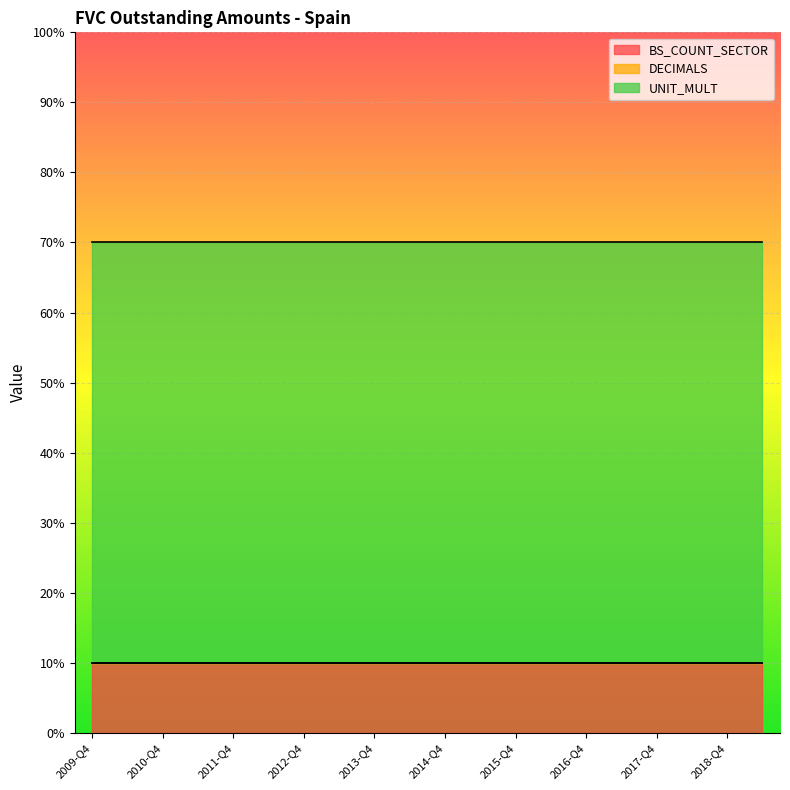

True or false: BS_COUNT_SECTOR has a value of 1 at 2010-Q4.

True